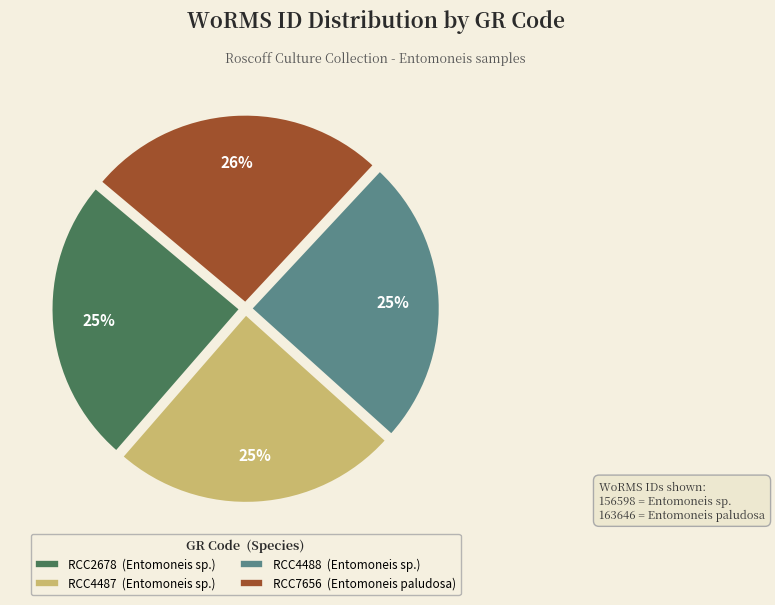

Which category has the biggest portion of the pie?

RCC7656